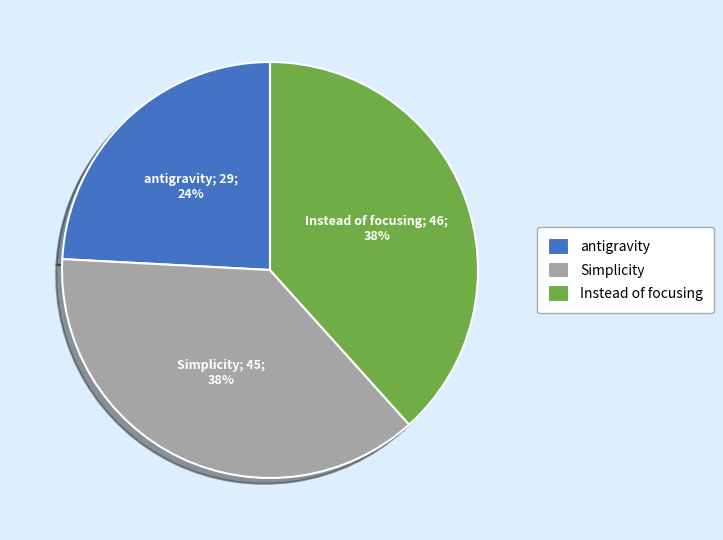

Approximately how many times larger is the value at Simplicity compared to Instead of focusing?

1.0